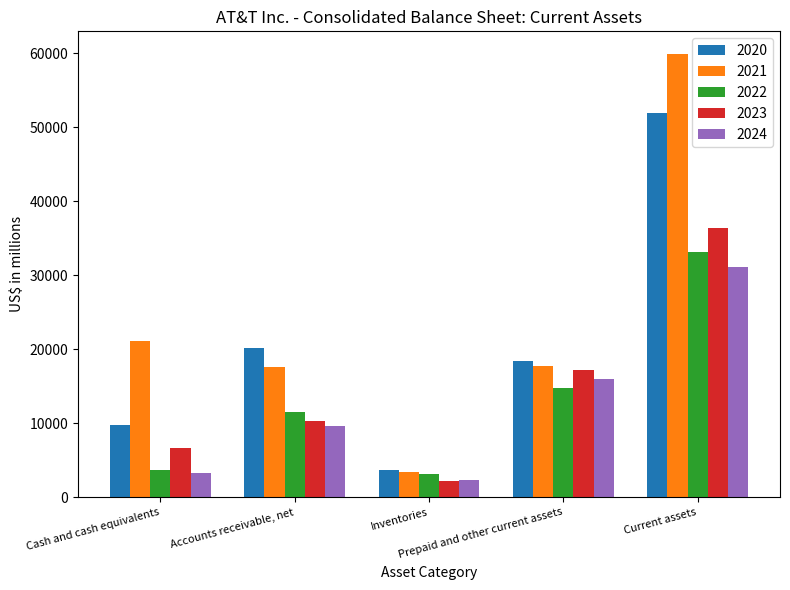

What is the spread (max minus min) of values at Current assets?

28829